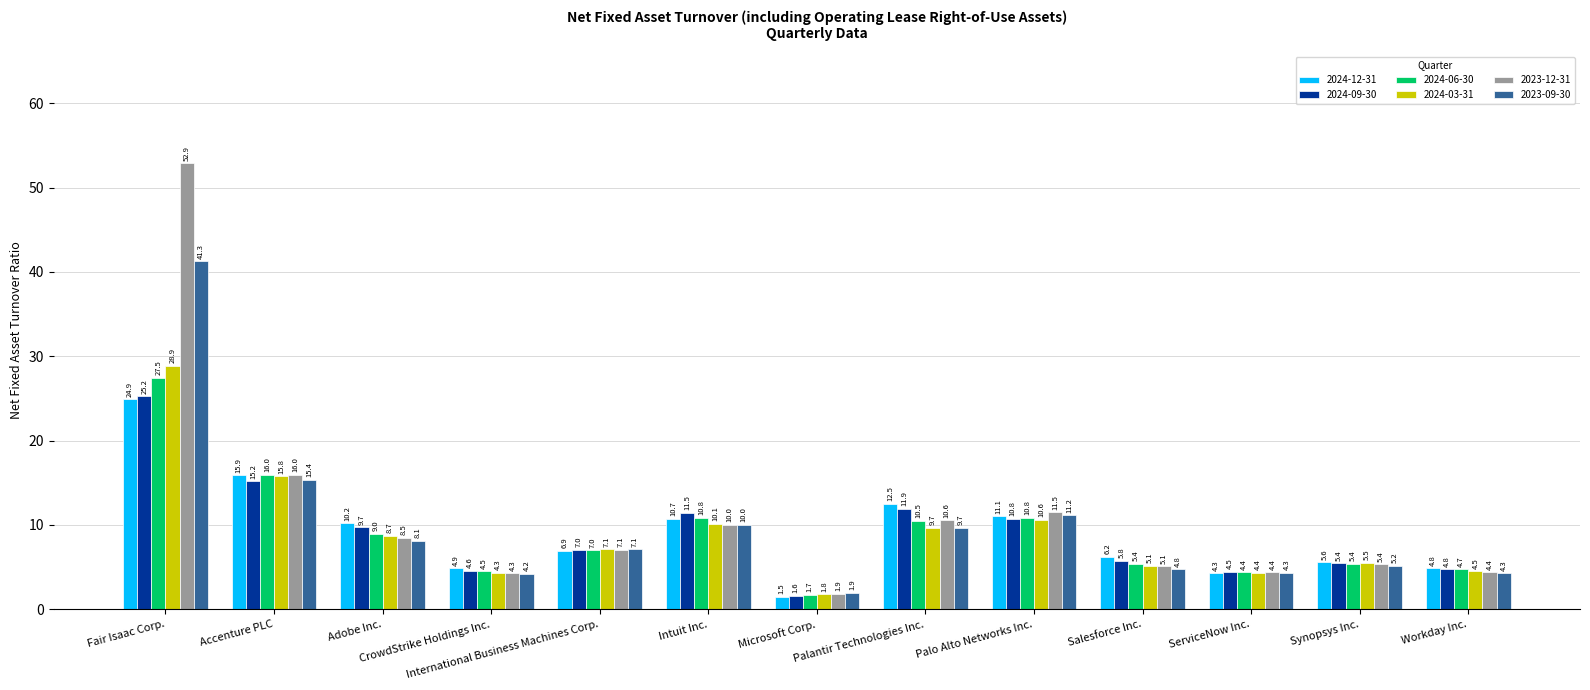

What is the difference between the maximum and minimum values in the 2024-12-31 series?

23.4